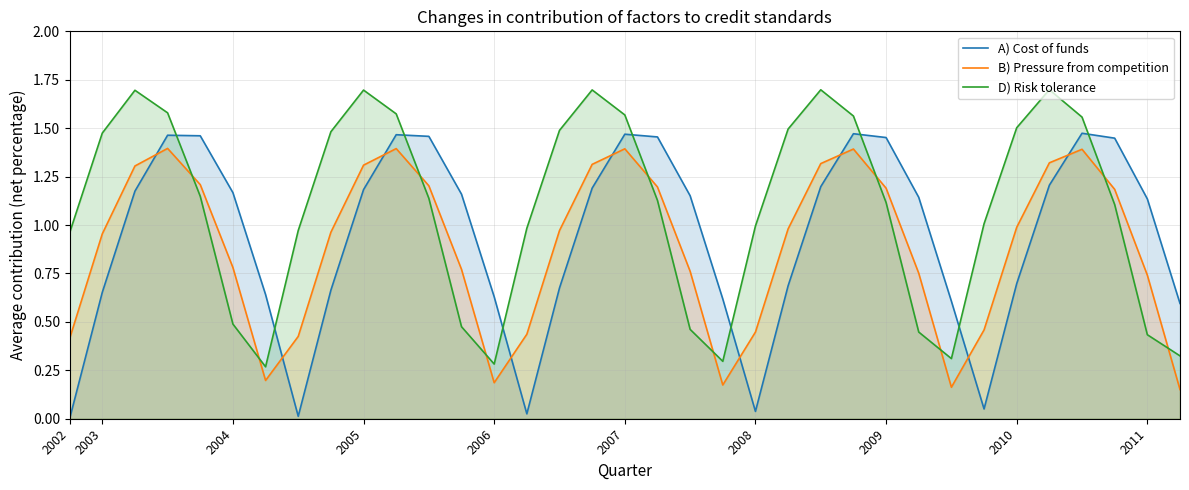

What is the maximum value shown in the chart?

1.7